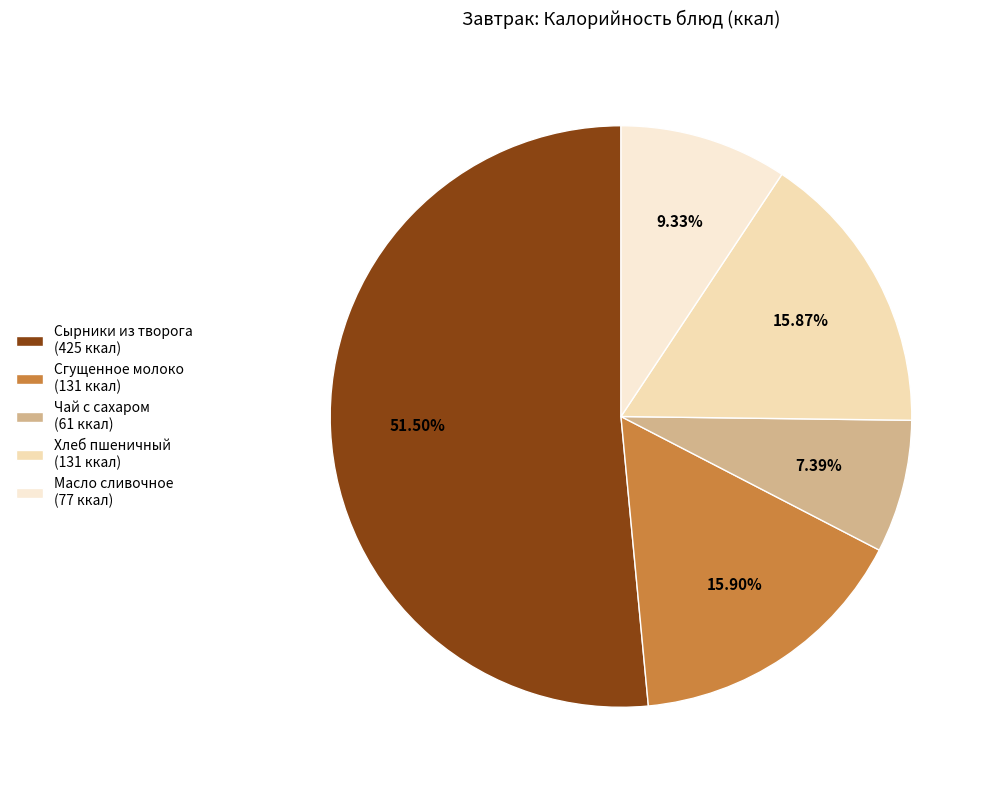

The Чай с сахаром slice represents 1% of the pie. True or false?

False